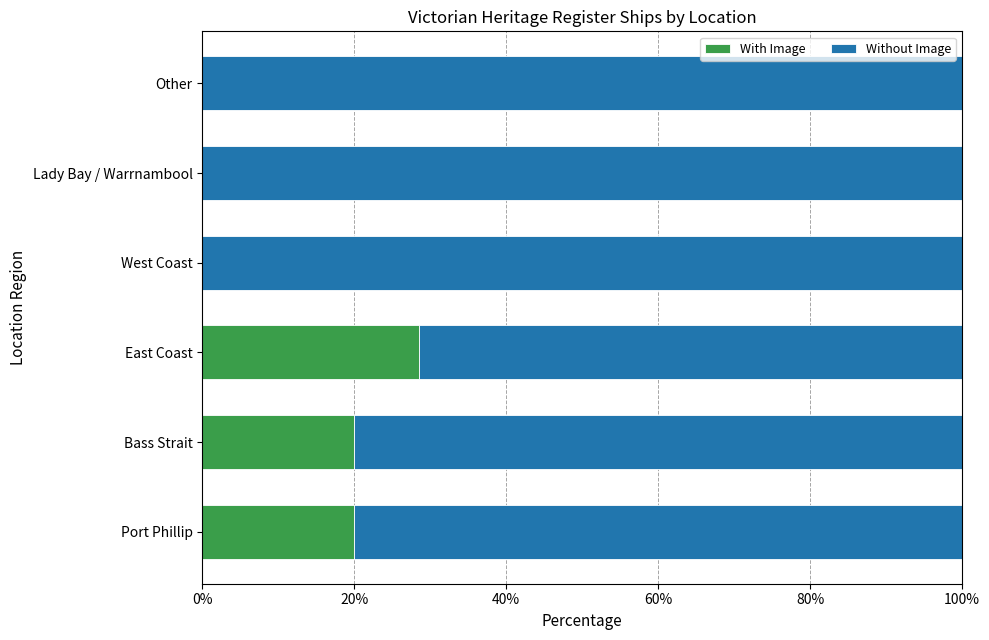

At which label does With Image reach its peak?

East Coast